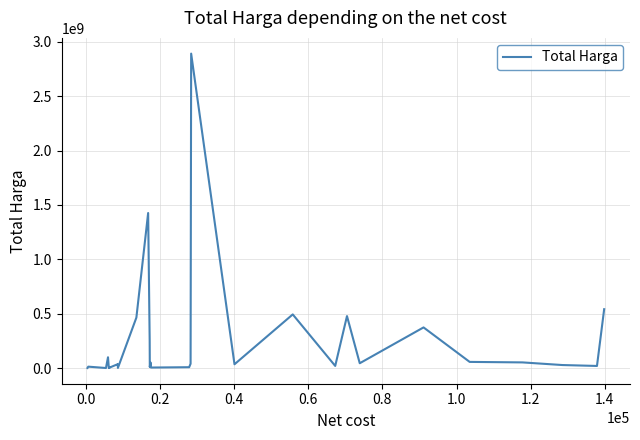

Does the chart display data point markers on the line(s)?

No